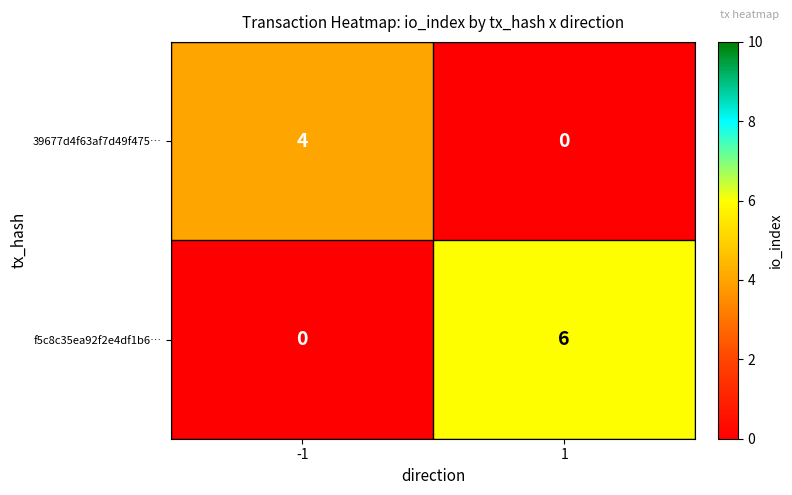

Reading right to left, what are all the values shown in this chart?

39677d4f63af7d49f475…: 0	4
f5c8c35ea92f2e4df1b6…: 6	0